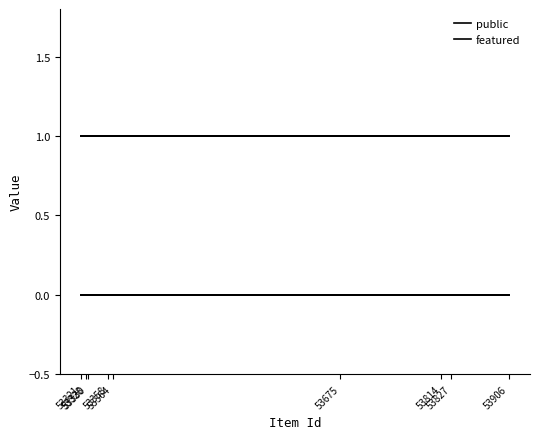

Reading left to right, extract all data points from this chart.

public: 53814=1	53906=1	53358=1	53827=1	53675=1	53321=1	53328=1	53330=1	53364=1
featured: 53814=0	53906=0	53358=0	53827=0	53675=0	53321=0	53328=0	53330=0	53364=0